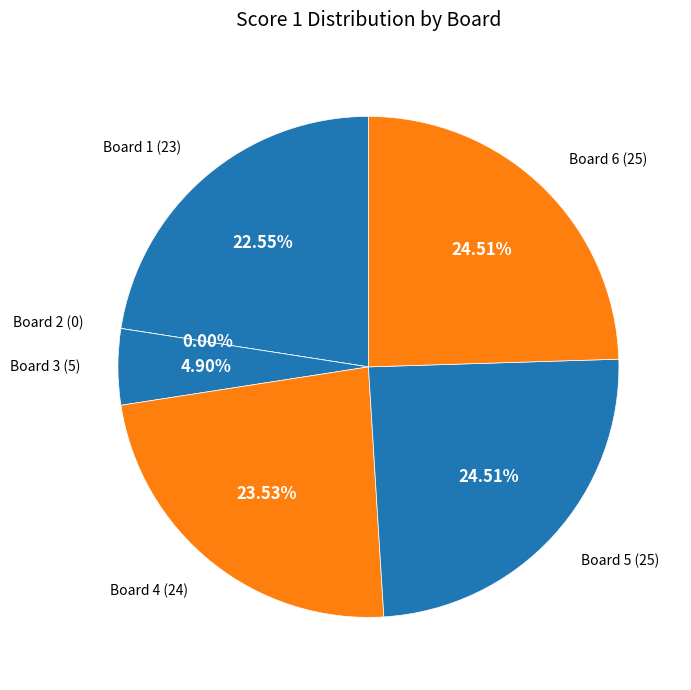

True or false: Board 5 accounts for 17% of the total.

False